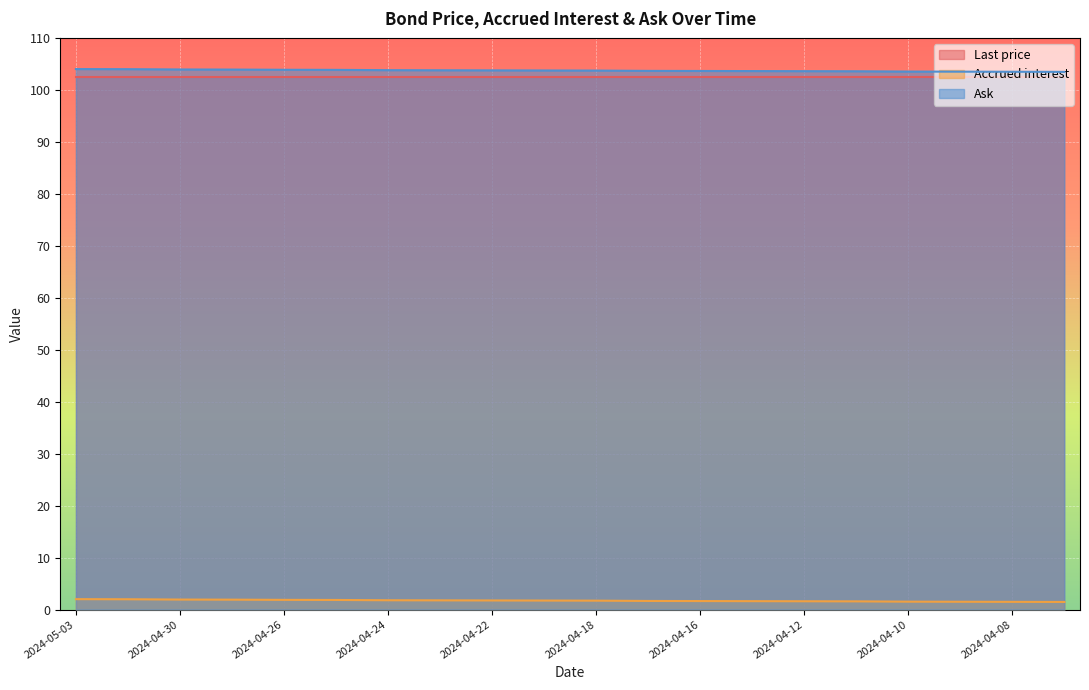

Between 2024-04-16 and 2024-04-12, which is larger?

2024-04-16